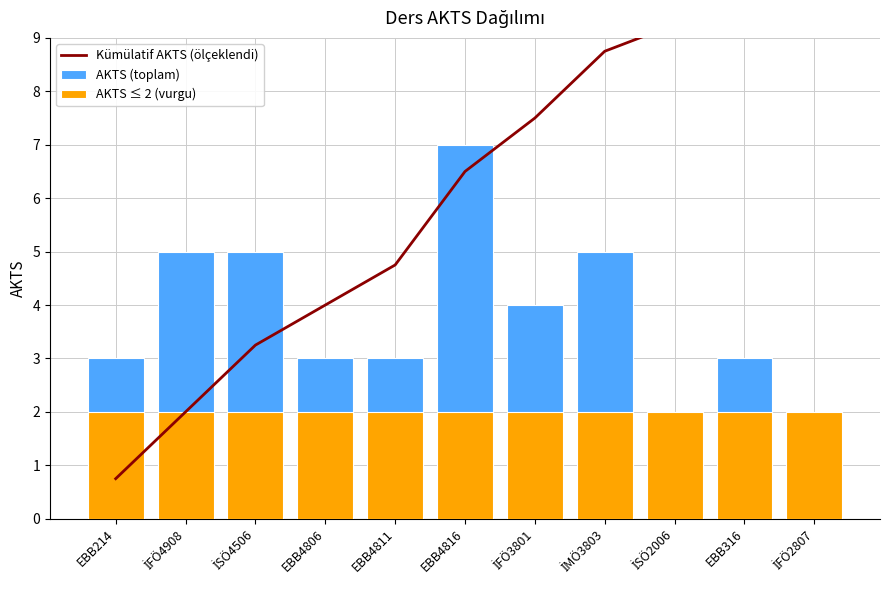

What is the sum of the Kümülatif AKTS (ölçeklendi) values at EBB4806 and İMÖ3803?

12.8